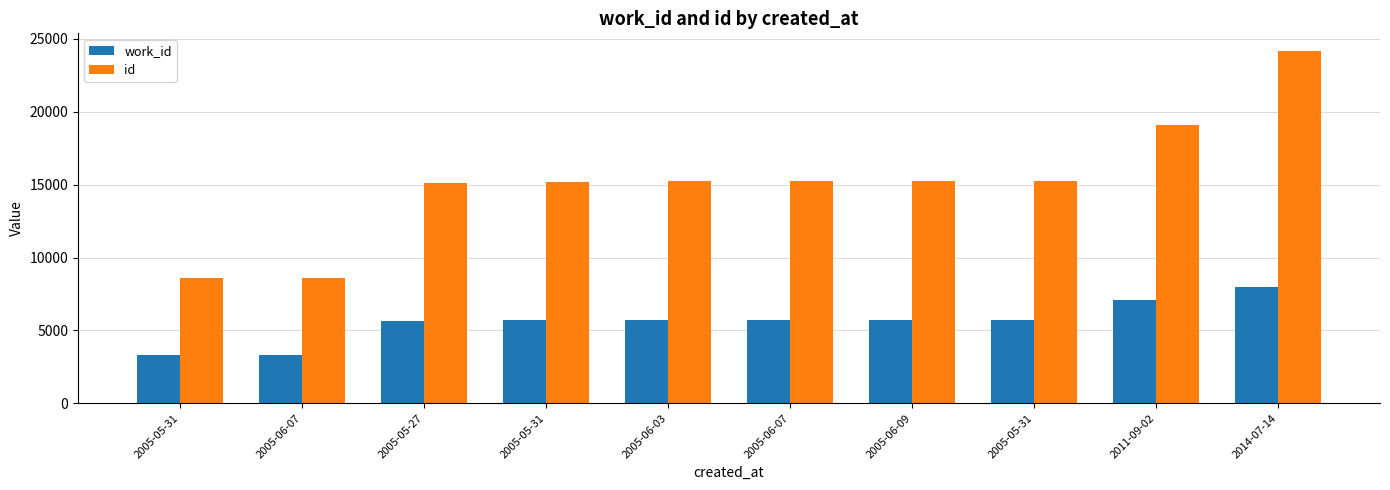

Is it true that work_id equals 2224 at 2005-06-07?

False